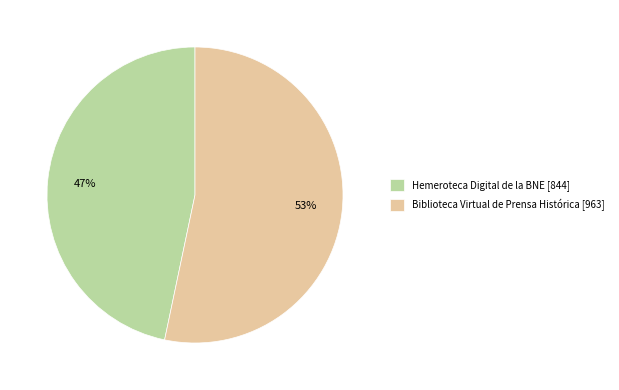

To the nearest percent, what is the combined percentage of Hemeroteca Digital de la BNE [844] and Biblioteca Virtual de Prensa Histórica [963]?

100%